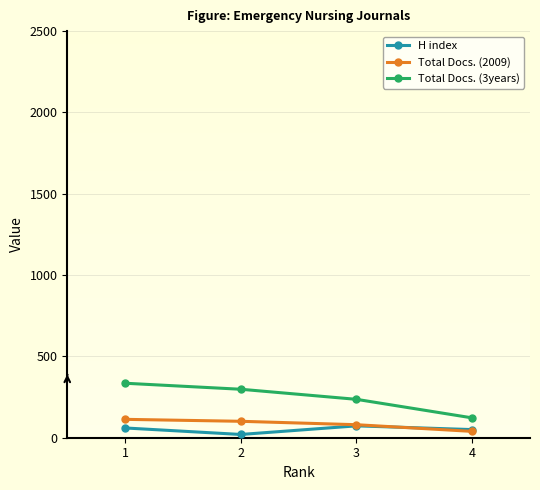

Reading left to right, extract all data points from this chart.

H index: 60	20	73	50
Total Docs. (2009): 113	101	80	39
Total Docs. (3years): 335	298	236	122